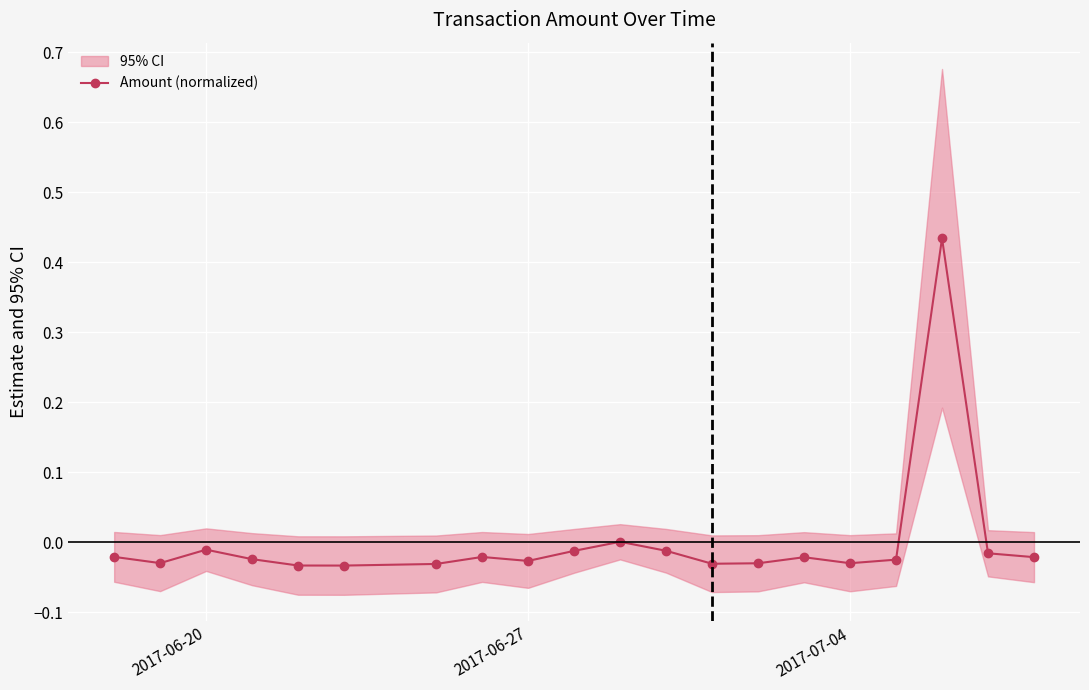

What is the maximum value shown in the chart?

0.4